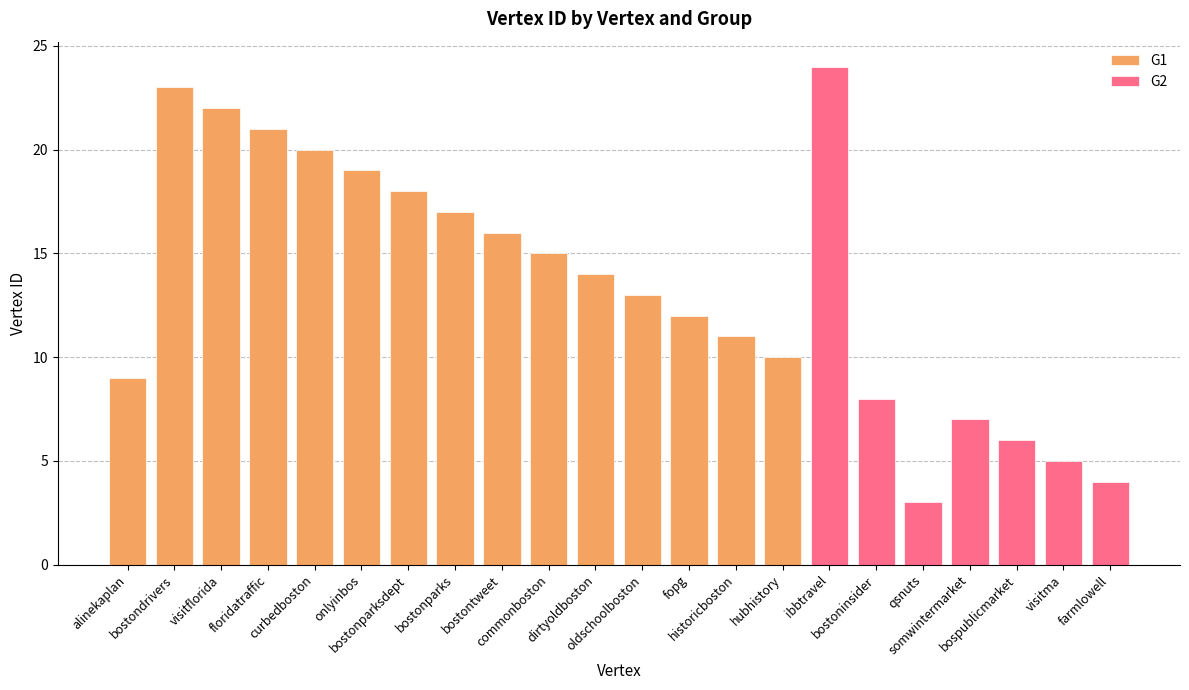

What is the value of the 10th bar from the left?

15